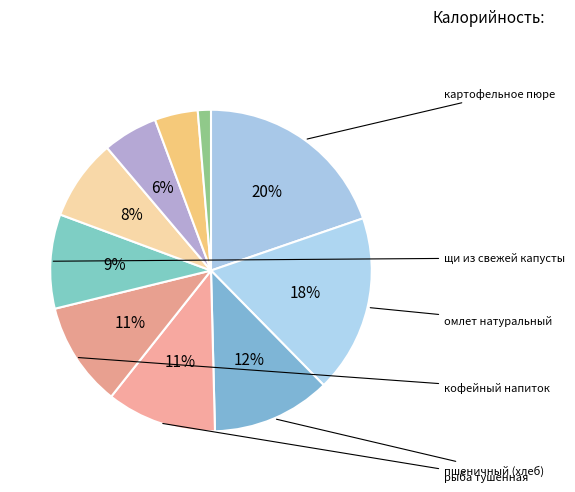

To the nearest percent, what is the average slice percentage?

10%